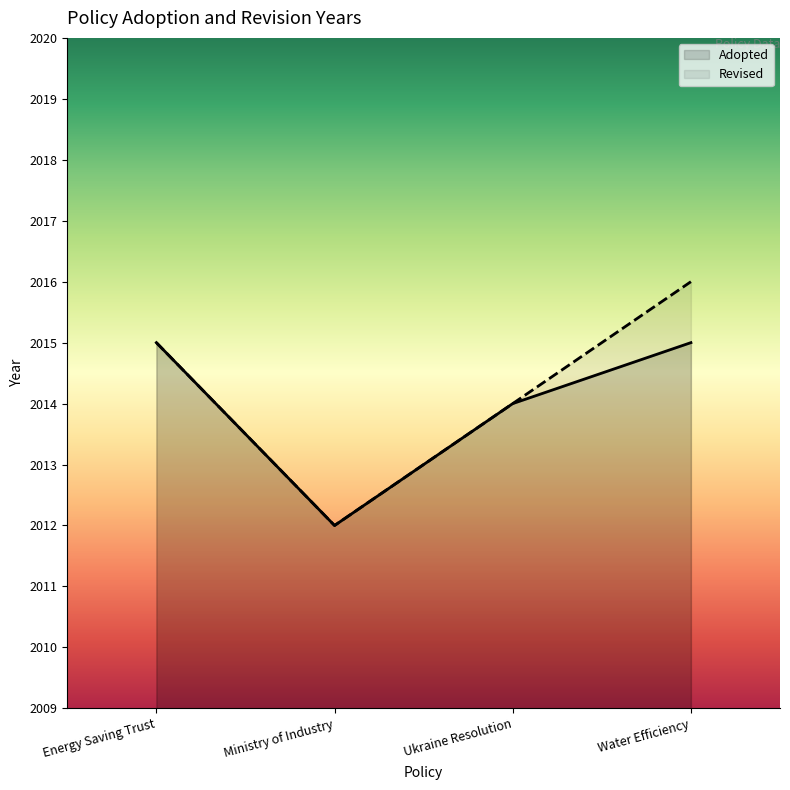

True or false: Revised and Adopted intersect in this chart.

False